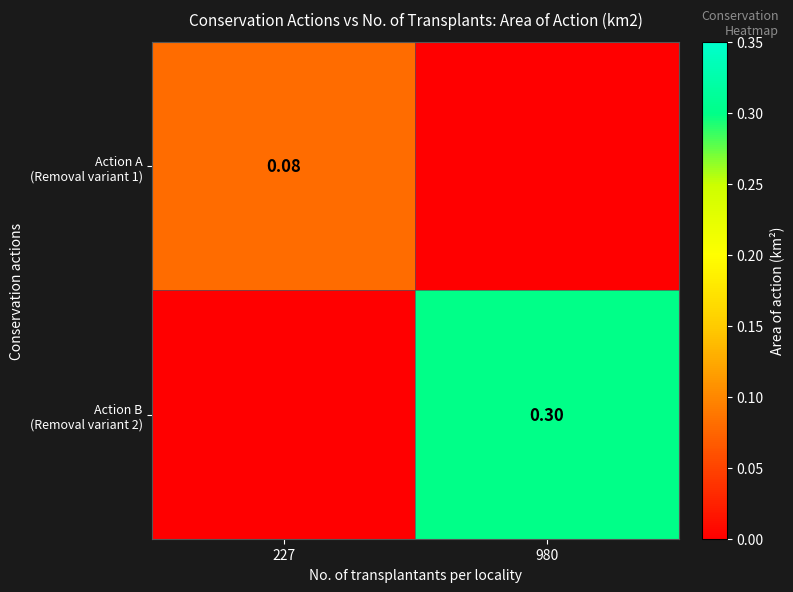

Is the value of Action B (Removal variant 2) at 227 greater than the value of Action A (Removal variant 1) at 227?

No